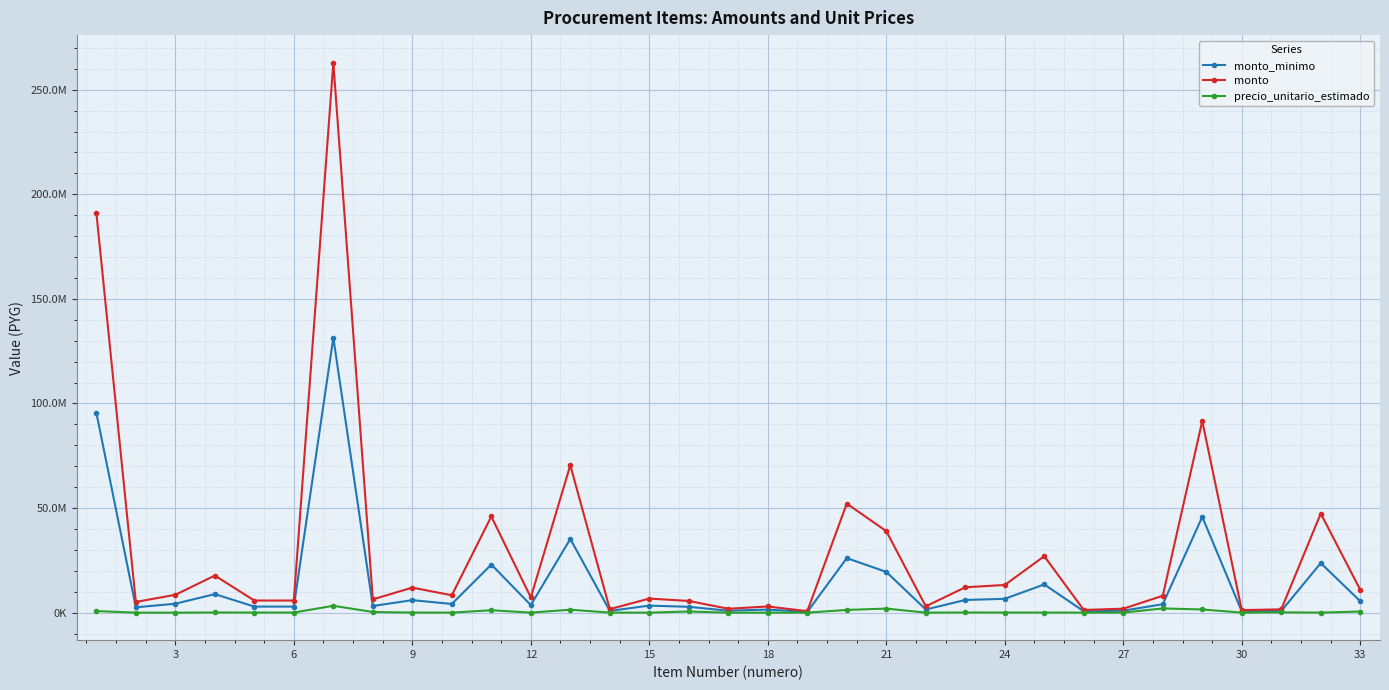

What are all the series names shown in the legend?

monto_minimo, monto, precio_unitario_estimado